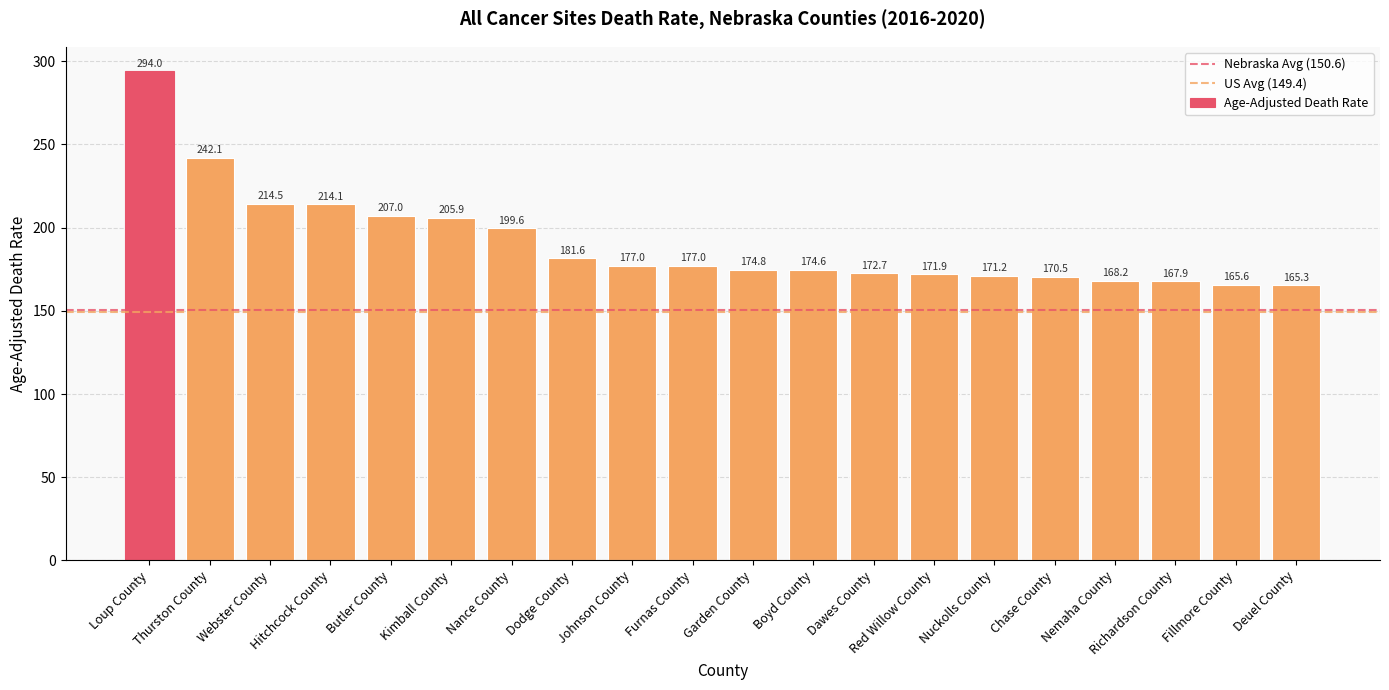

What is the difference between the second highest and minimum values?

76.8